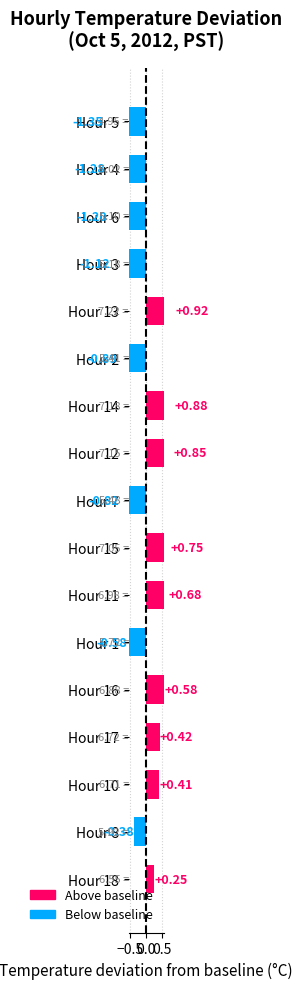

The value at Hour 18 is 0.1. True or false?

False